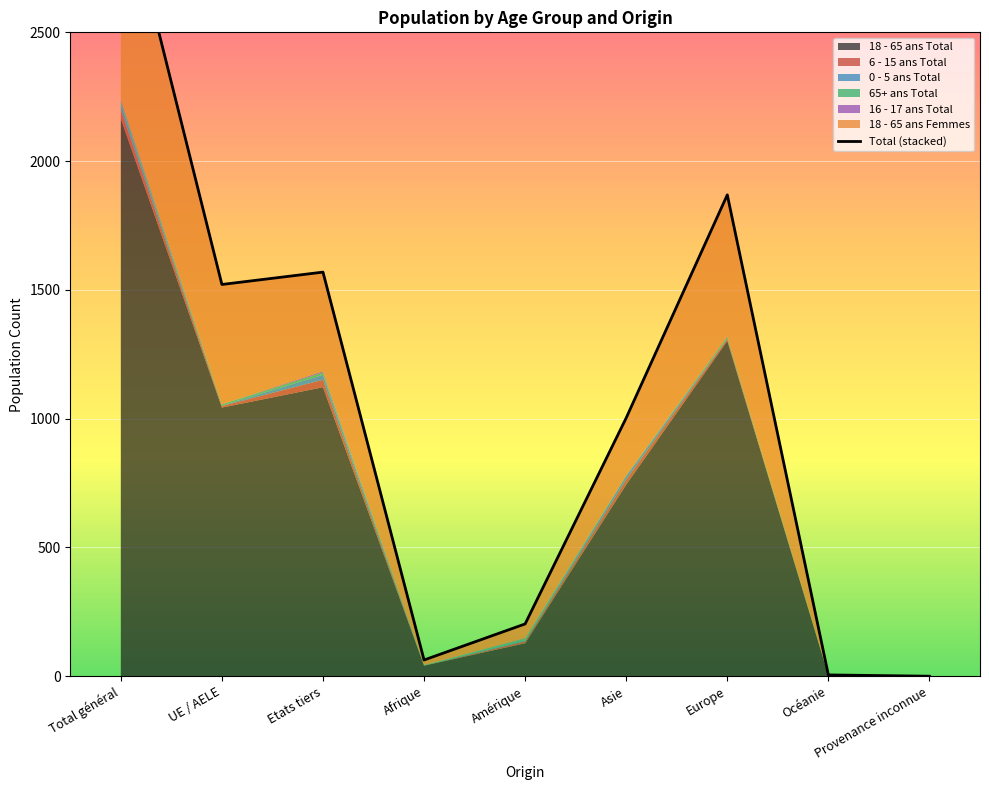

At which category does 6 - 15 ans Total reach its first local peak?

Etats tiers